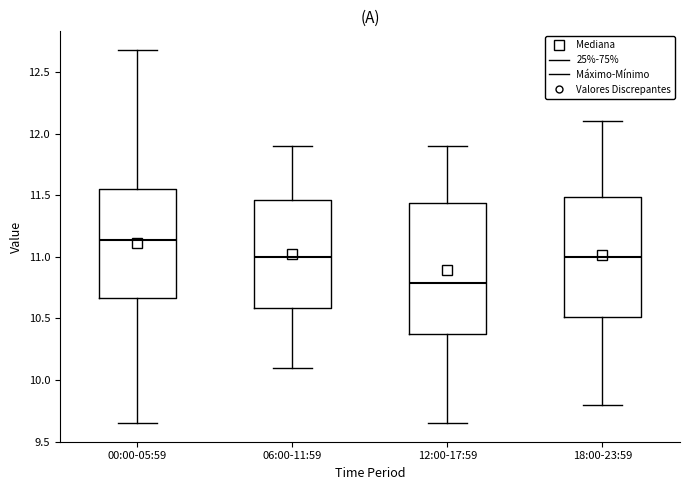

Where does the median line of the box for 12:00-17:59 sit on the y-axis? The values are not printed on the chart, so give them approximately, as read against the axis.

10.80